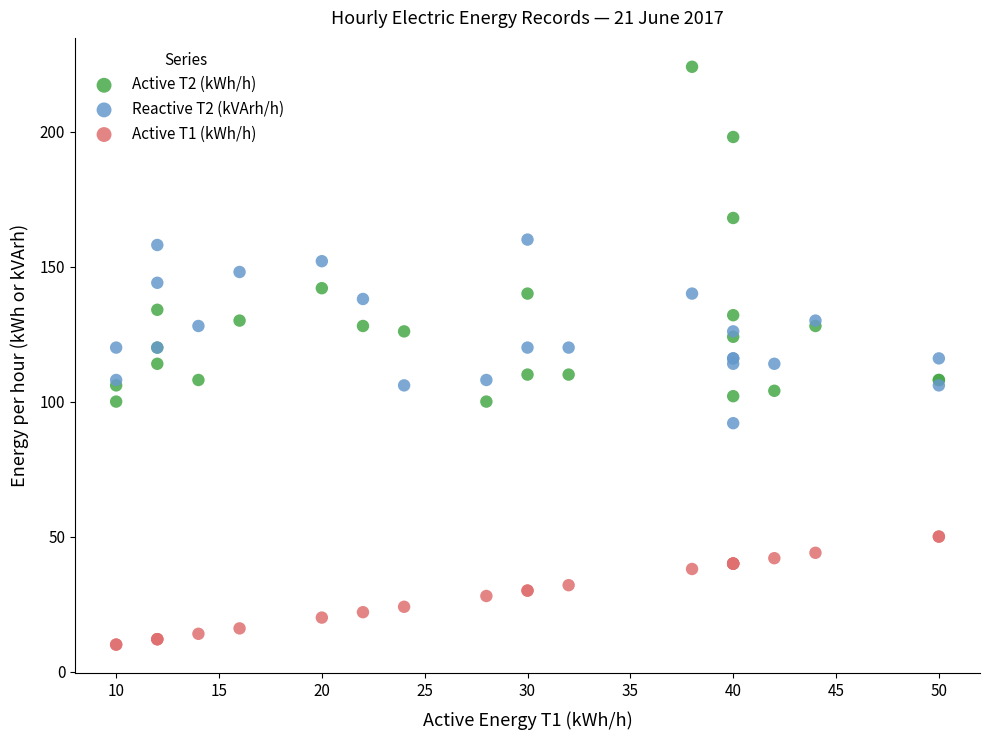

Which series contains the lowest Y value?

Active T1 (kWh/h)